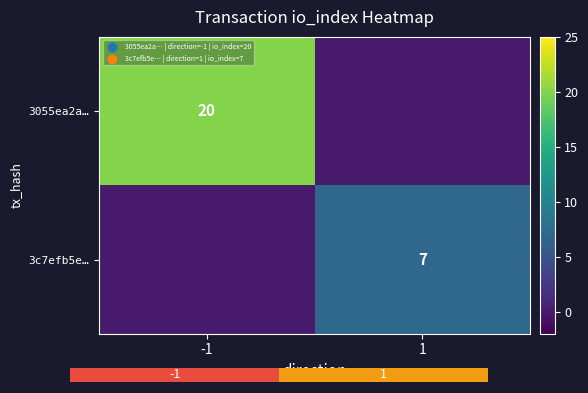

Which label corresponds to the smallest value in the chart?

1